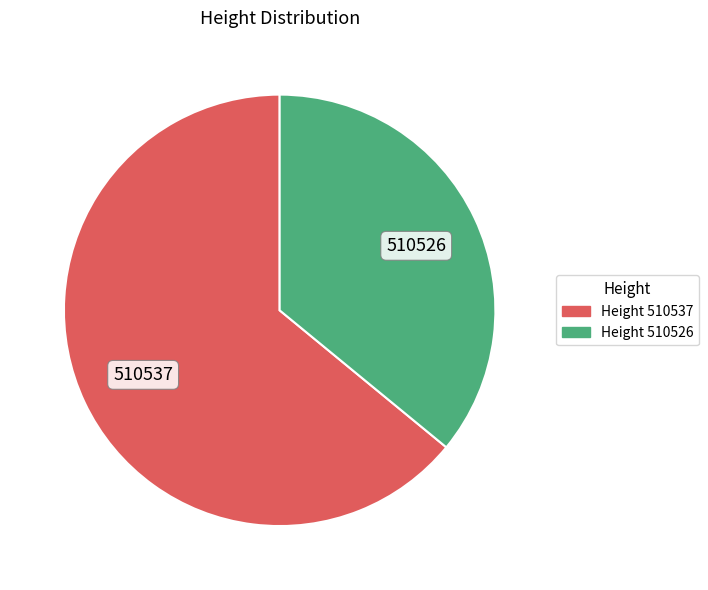

Is 510537 the majority of the pie?

Yes